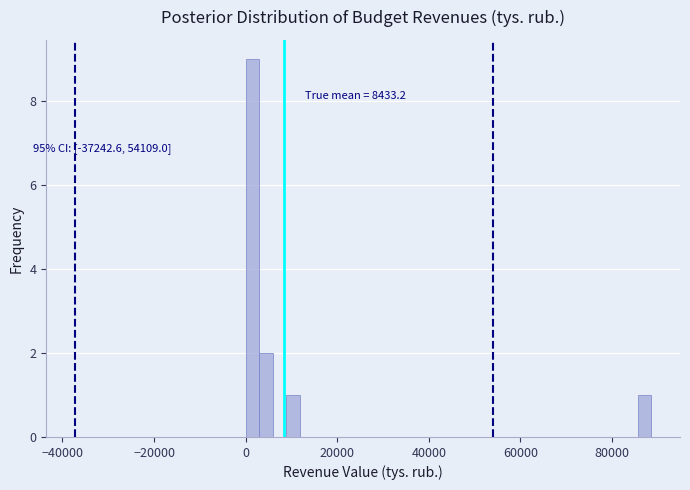

Read against the x-axis, roughly where is the centre of the tallest bar?

2000